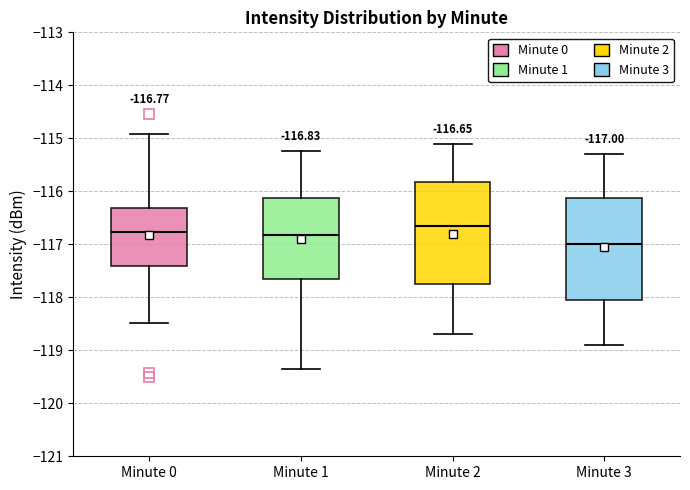

Which box has the highest median line?

Minute 2